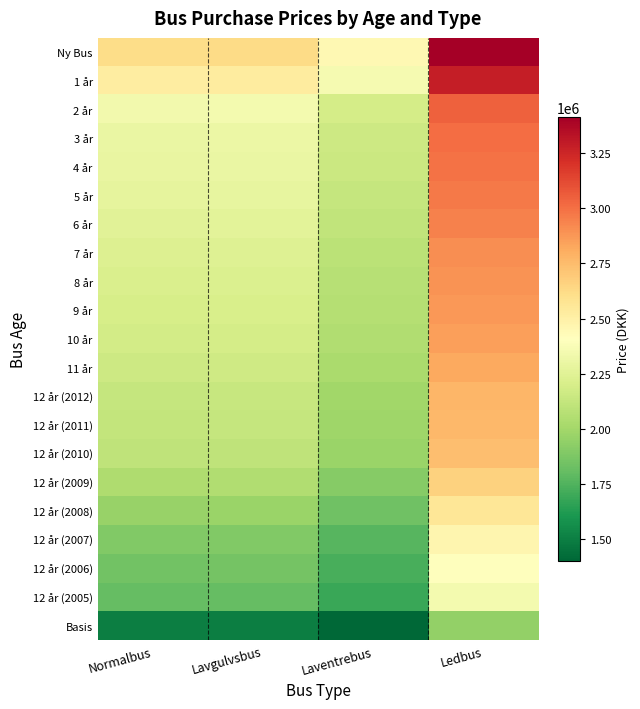

At how many categories does at least one series exceed 2875765?

1